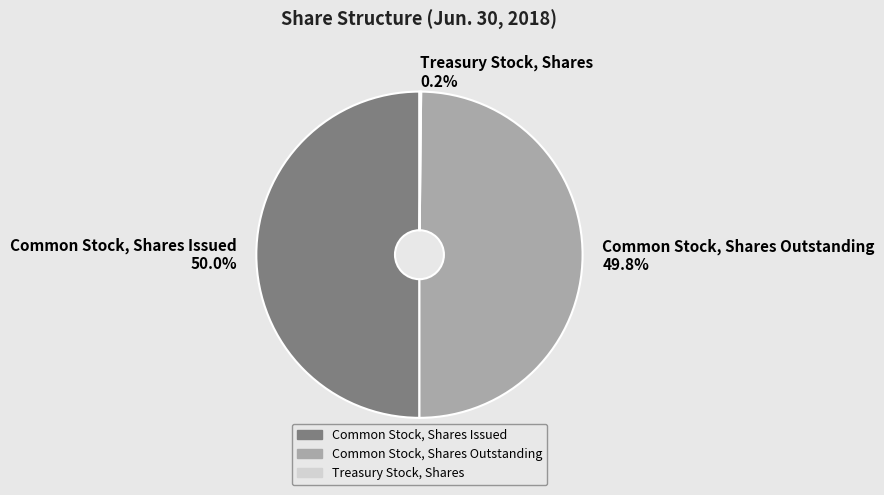

What portion of the pie excludes Common Stock, Shares Outstanding 49.8%?

50.2%